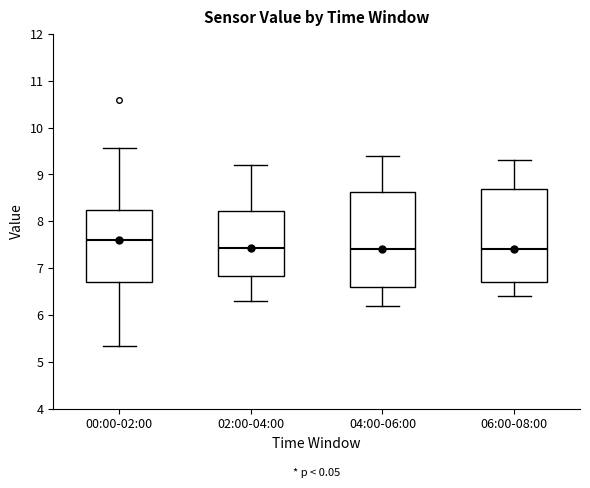

Reading left to right, transcribe this box plot: for each box, give where its median line is, the range the box spans, and where its two whiskers end, as read against the y-axis. The values are not printed on the chart, so give them approximately, as read against the axis.

00:00-02:00: median 7.6, box 6.7 to 8.2, whiskers 5.3 to 9.6
02:00-04:00: median 7.4, box 6.8 to 8.2, whiskers 6.3 to 9.2
04:00-06:00: median 7.4, box 6.6 to 8.6, whiskers 6.2 to 9.4
06:00-08:00: median 7.4, box 6.7 to 8.7, whiskers 6.4 to 9.3